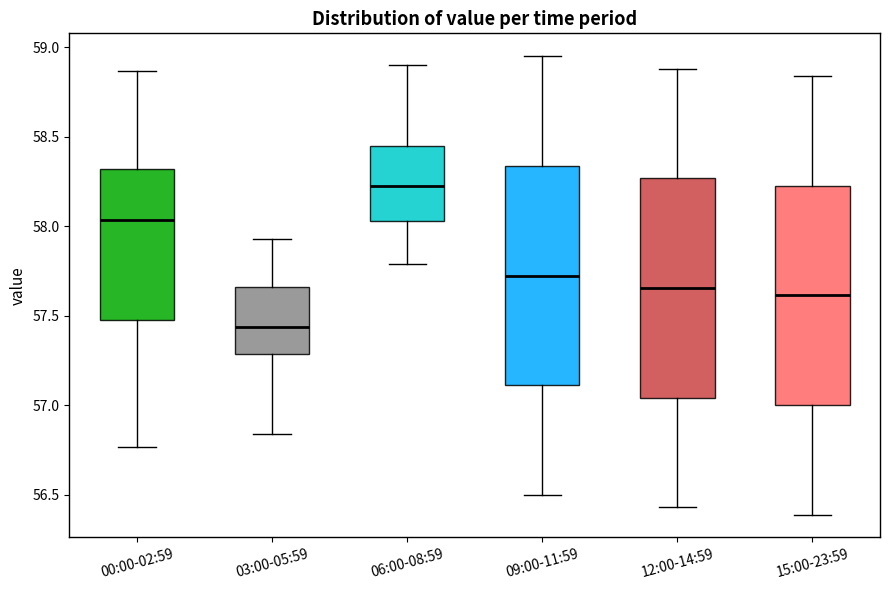

Reading left to right, transcribe this box plot: for each box, give where its median line is, the range the box spans, and where its two whiskers end, as read against the y-axis. The values are not printed on the chart, so give them approximately, as read against the axis.

00:00-02:59: median 58.05, box 57.50 to 58.30, whiskers 56.75 to 58.85
03:00-05:59: median 57.45, box 57.30 to 57.65, whiskers 56.85 to 57.95
06:00-08:59: median 58.25, box 58.05 to 58.45, whiskers 57.80 to 58.90
09:00-11:59: median 57.75, box 57.10 to 58.35, whiskers 56.50 to 58.95
12:00-14:59: median 57.65, box 57.05 to 58.25, whiskers 56.45 to 58.90
15:00-23:59: median 57.60, box 57.00 to 58.25, whiskers 56.40 to 58.85